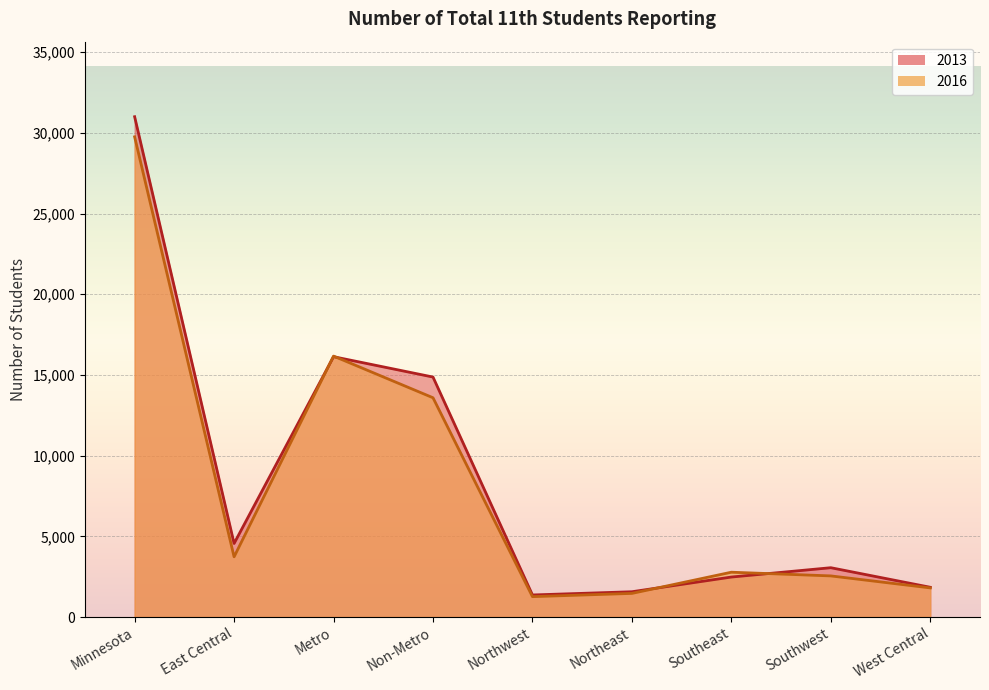

Which series has the largest total across all categories?

2013